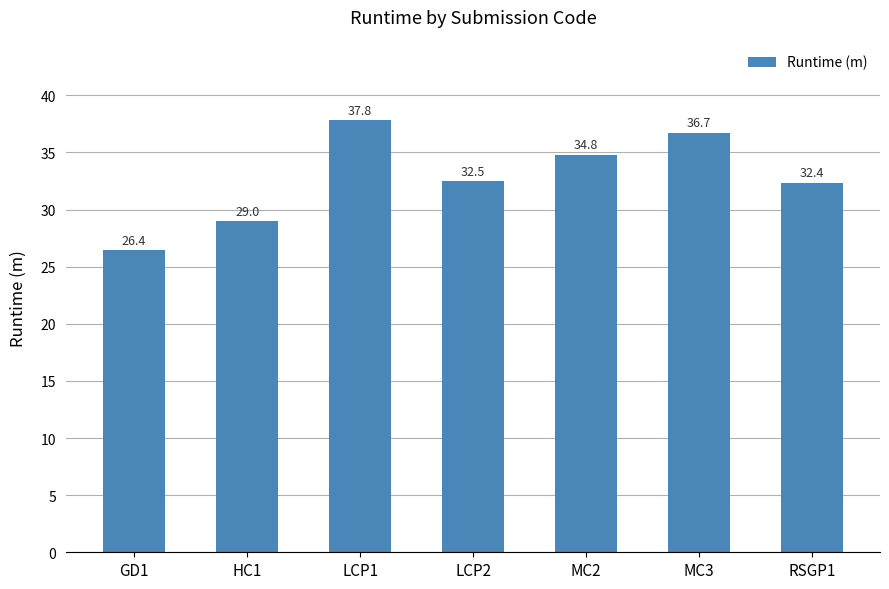

Approximately how many times larger is the value at HC1 compared to MC3?

0.8